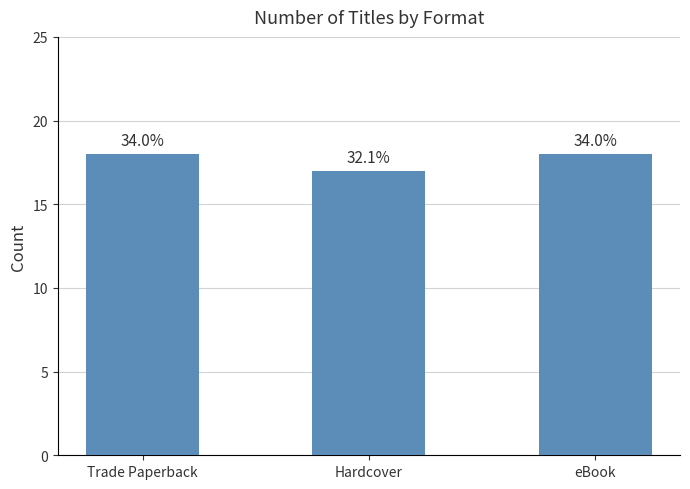

What is the approximate value at eBook?

18